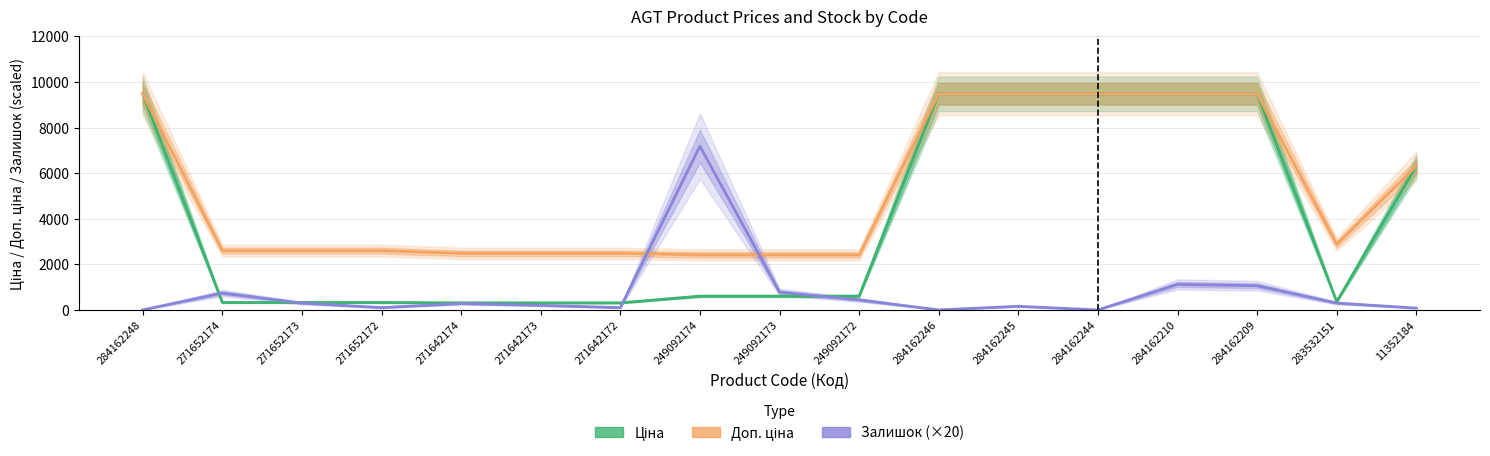

Is the value of Ціна at 271652172 greater than the value of Доп. ціна at 271652173?

No